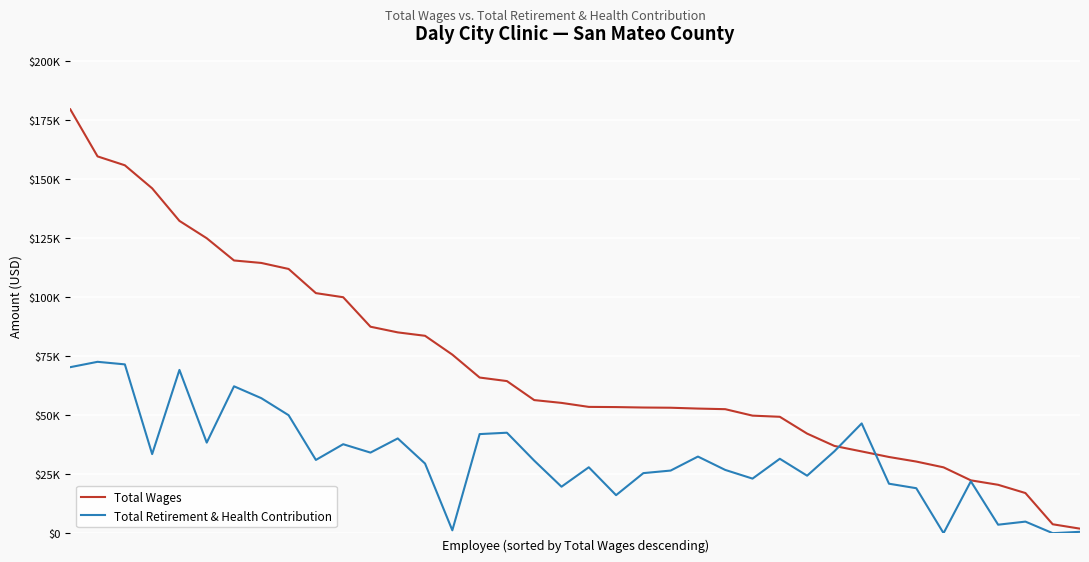

What is the sum of all Total Wages values?

2701426